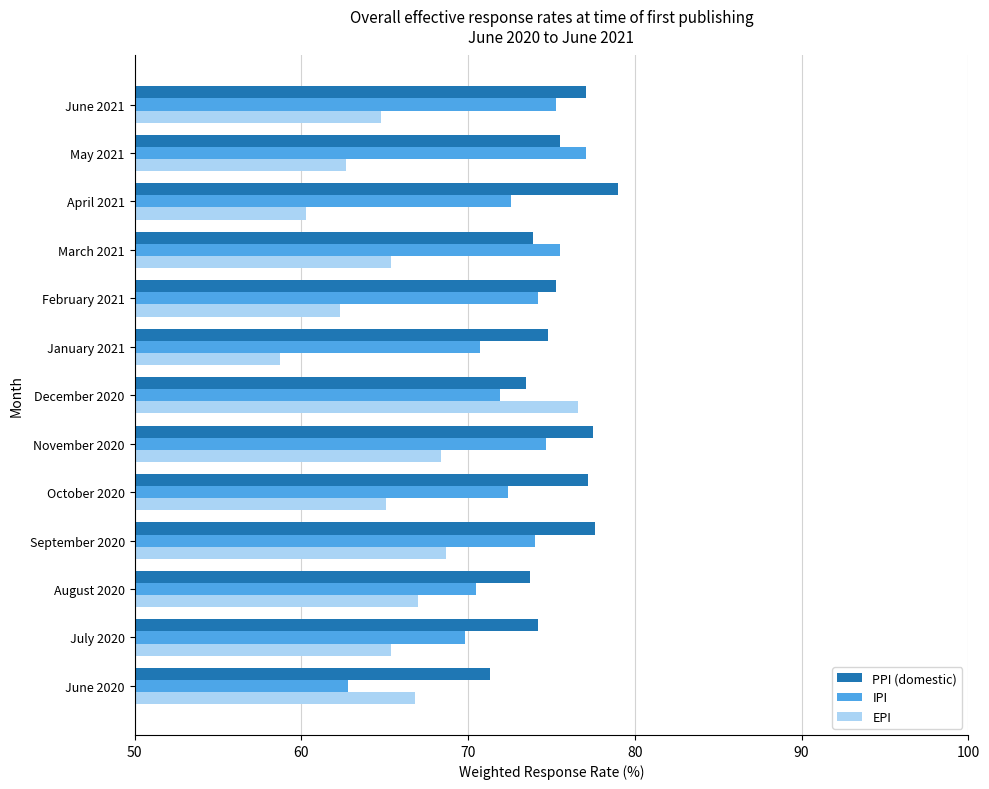

True or false: EPI has a value of 41.8 at September 2020.

False